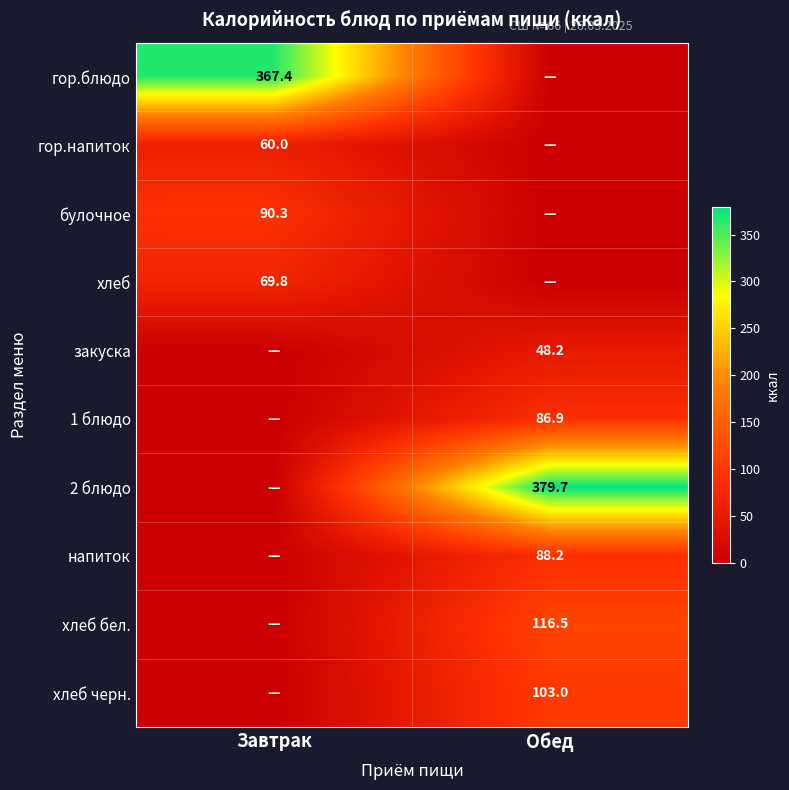

Is the value of гор.блюдо at Завтрак greater than the value of гор.напиток at Завтрак?

Yes